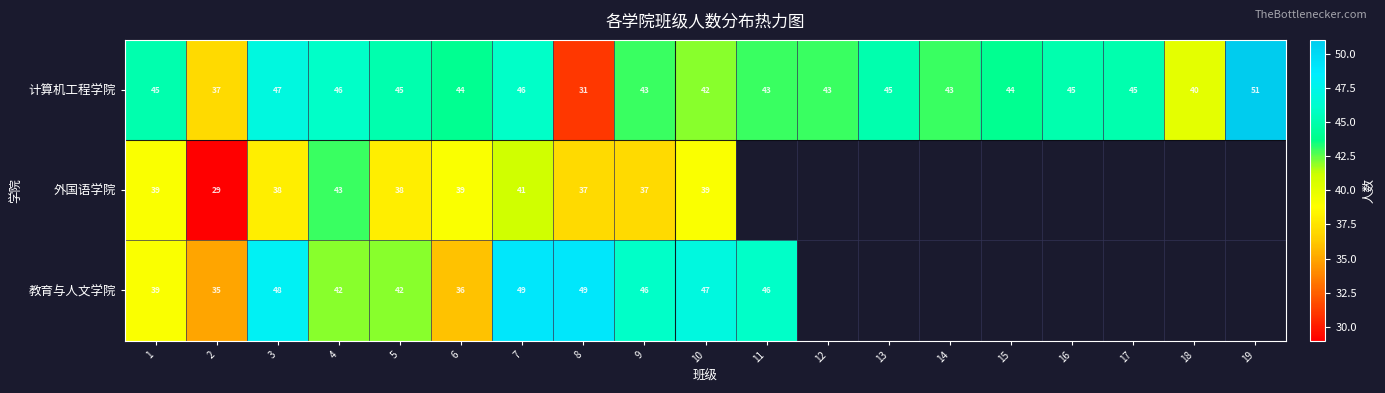

Rank the series at 9 from highest to lowest value.

教育与人文学院, 计算机工程学院, 外国语学院